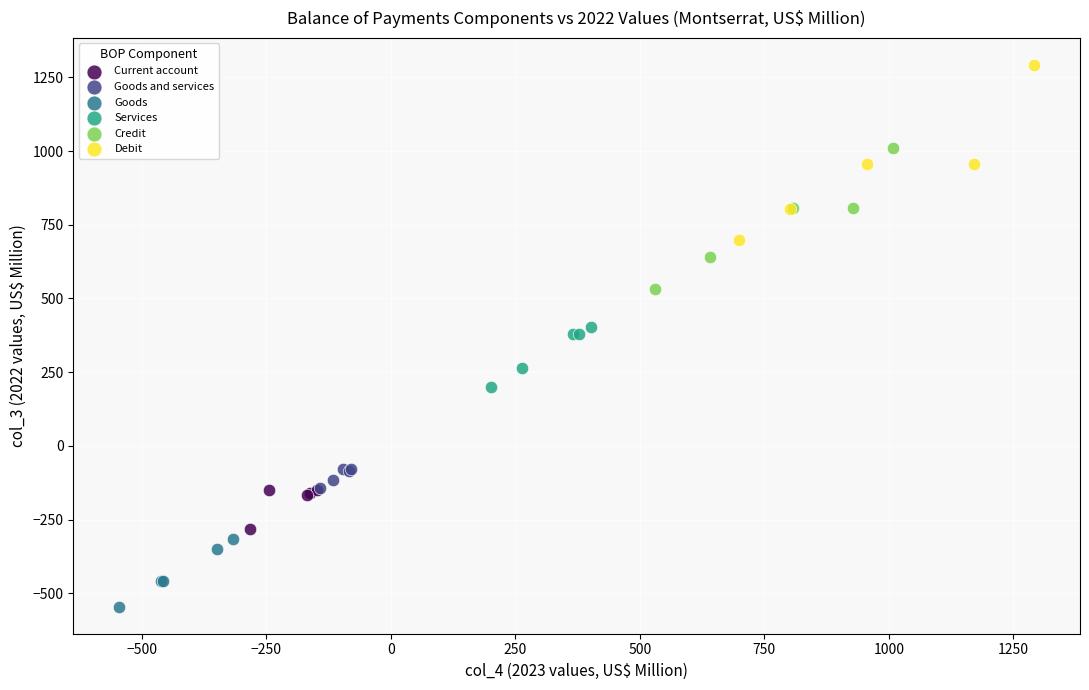

Which series has the largest Y range (max minus min)?

Debit